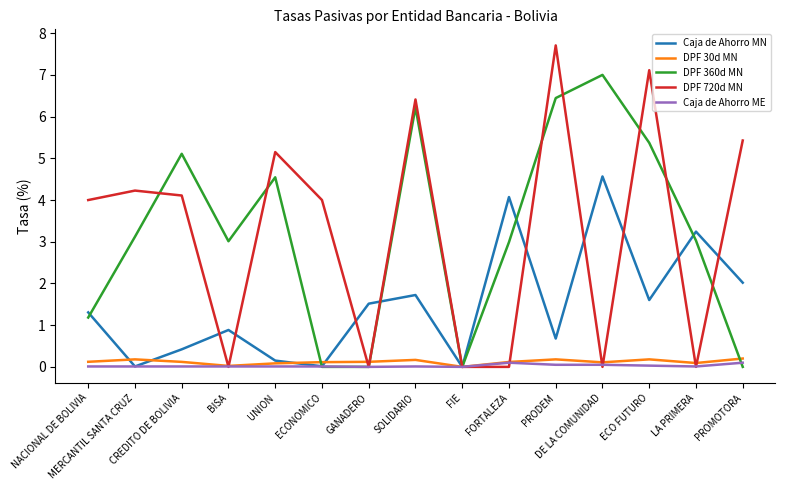

What is the difference between the Caja de Ahorro MN values at DE LA COMUNIDAD and PRODEM?

3.9